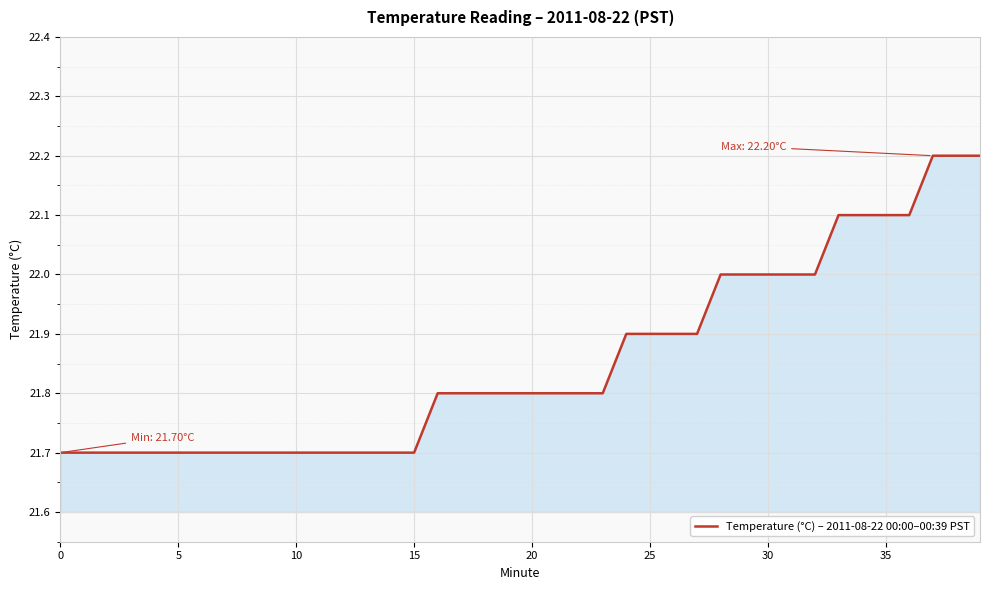

What is the difference between the maximum and minimum values?

0.5